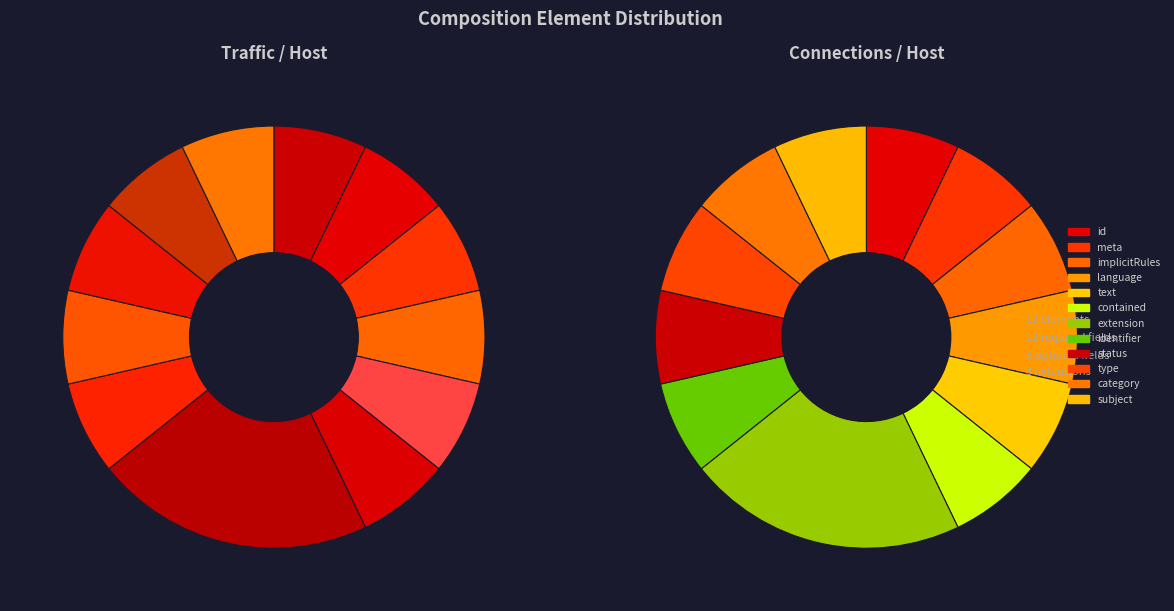

Is Composition.extension the majority of the pie?

No